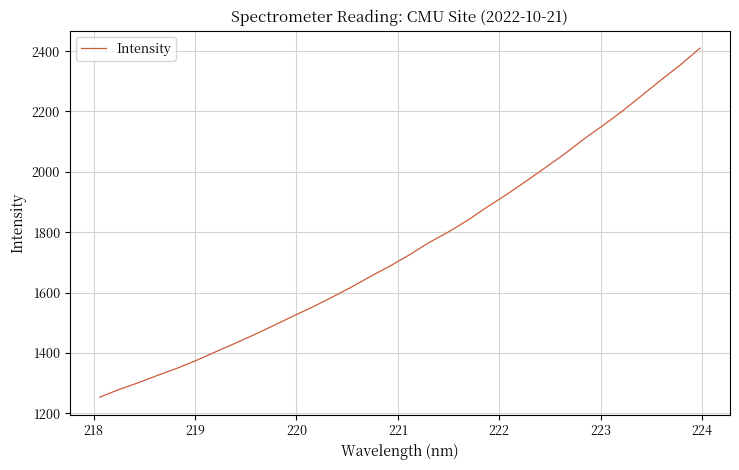

What is the minimum value shown in the chart?

1253.8